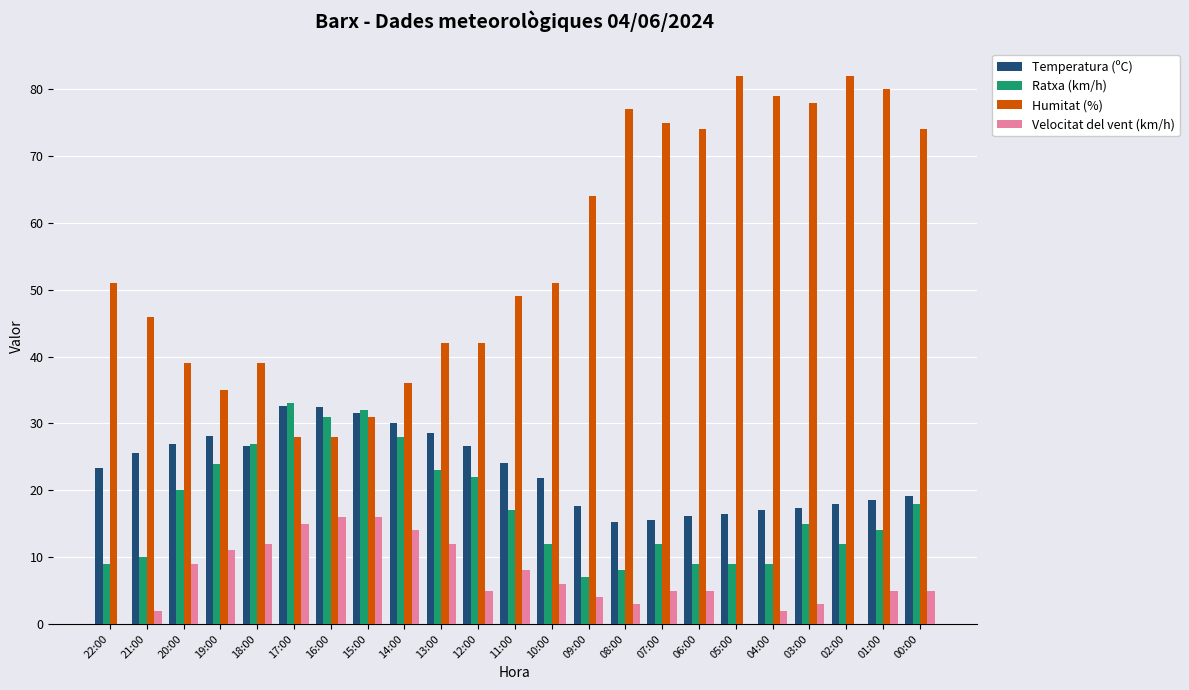

What is the highest value of the Humitat (%) series?

82.0